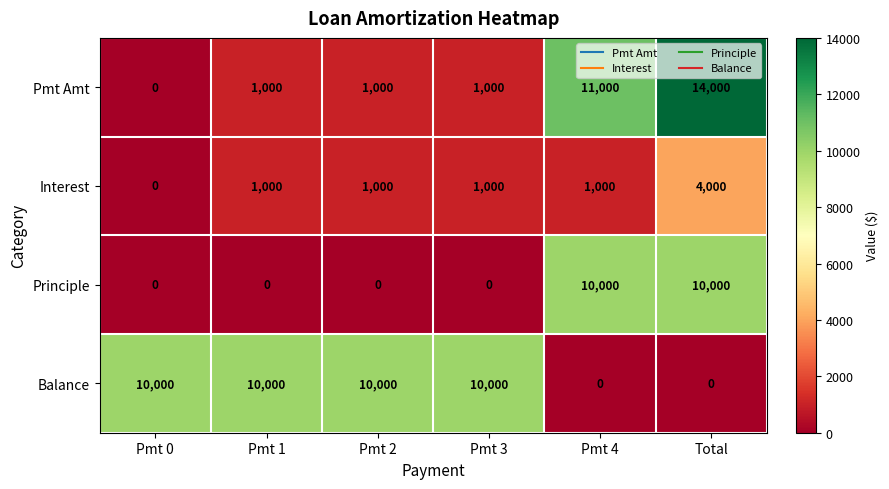

What is the approximate value of Interest at Pmt 4?

1000